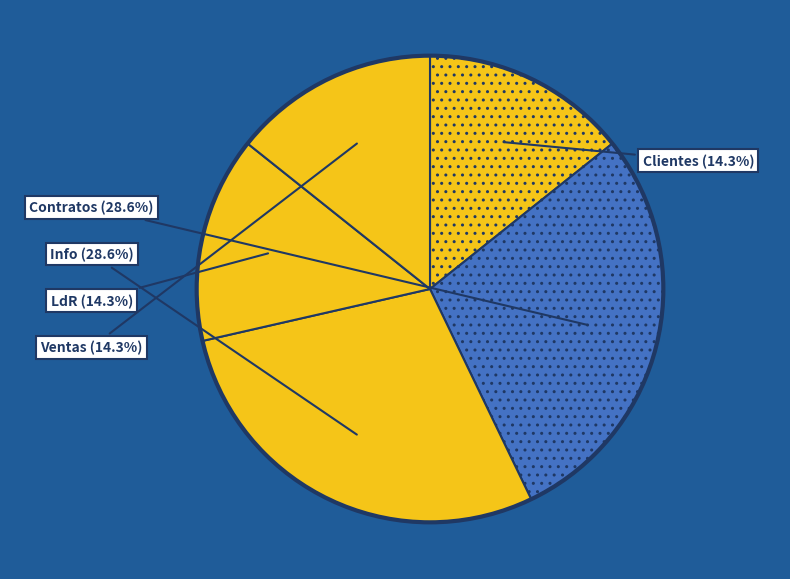

Count the number of slices in the pie.

5